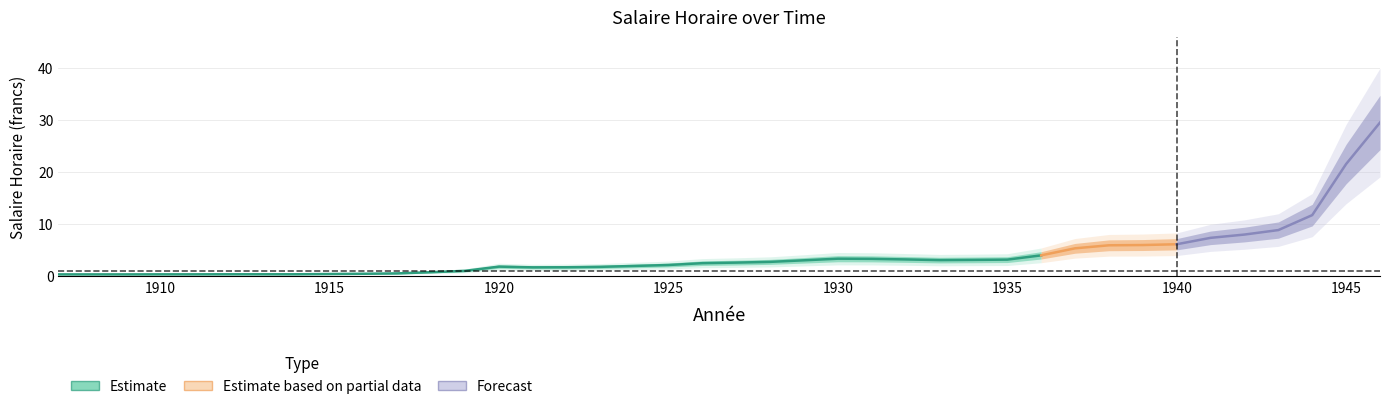

At 1928, list the series in order from largest to smallest.

Salaire_outer_upper, Salaire_upper, Salaire Horaire, Salaire_lower, Salaire_outer_lower